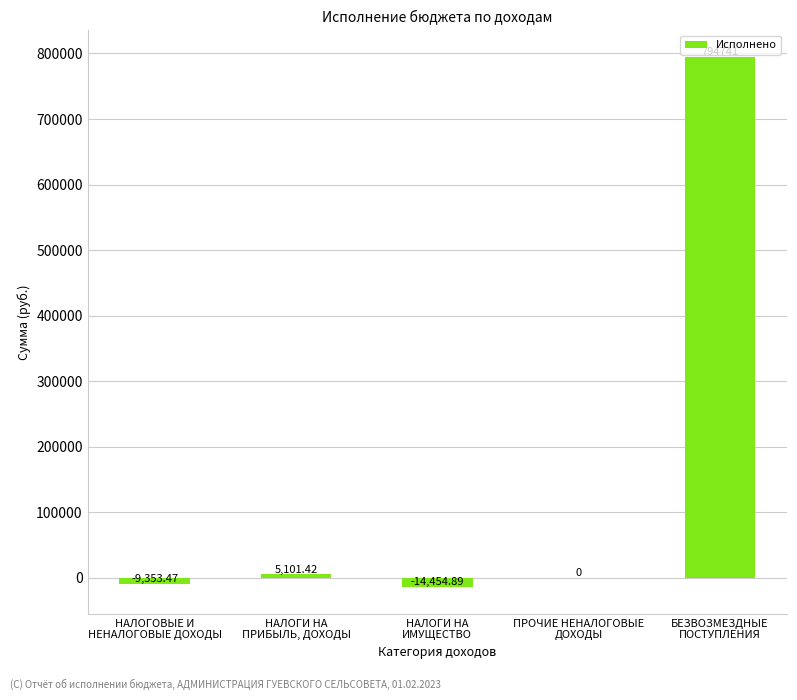

What is the maximum value shown in the chart?

794741.0